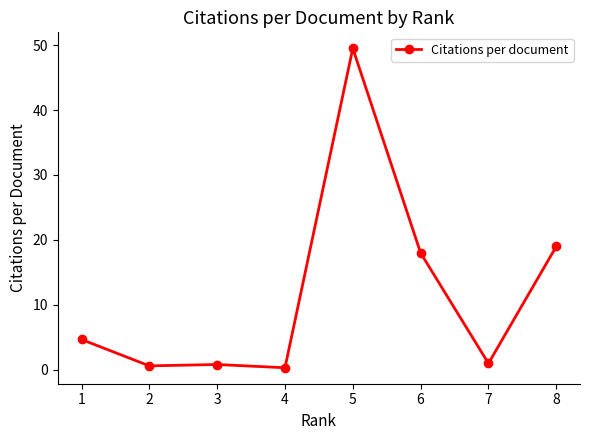

What is the average value?

11.7